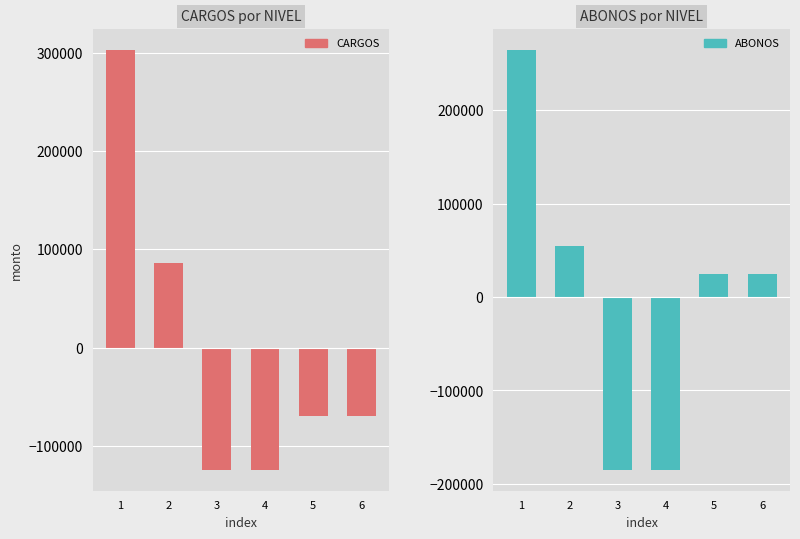

At how many categories does at least one series exceed -100232?

4